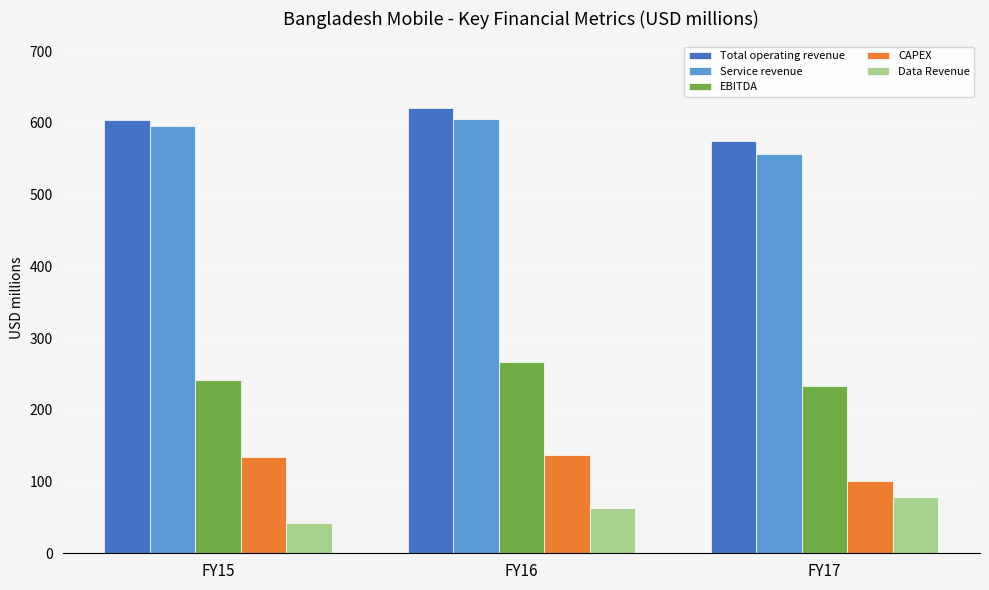

What is the value of the Service revenue bar at the 2nd from the left?

605.7